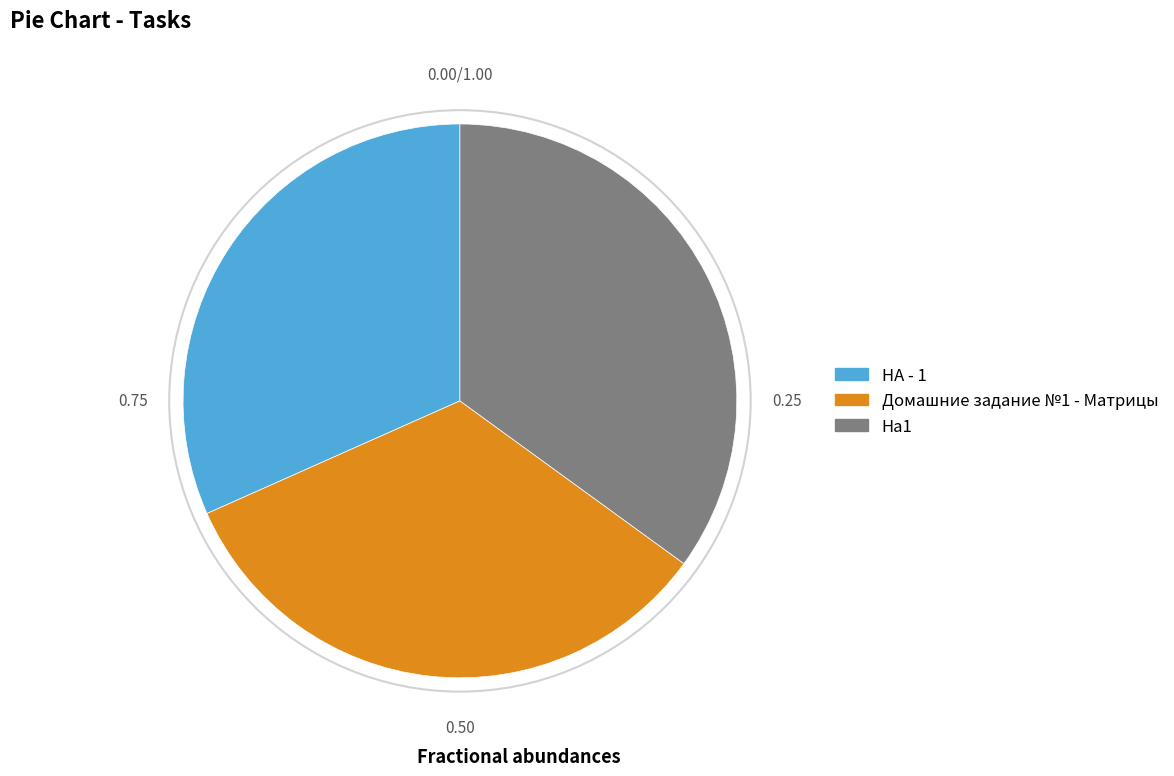

Which has a higher value, Ha1 or Домашние задание №1 - Матрицы?

Ha1